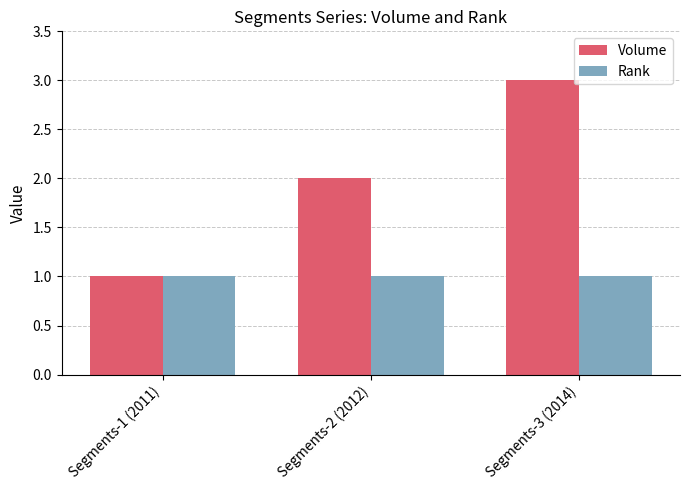

What are all the series names shown in the legend?

Volume, Rank